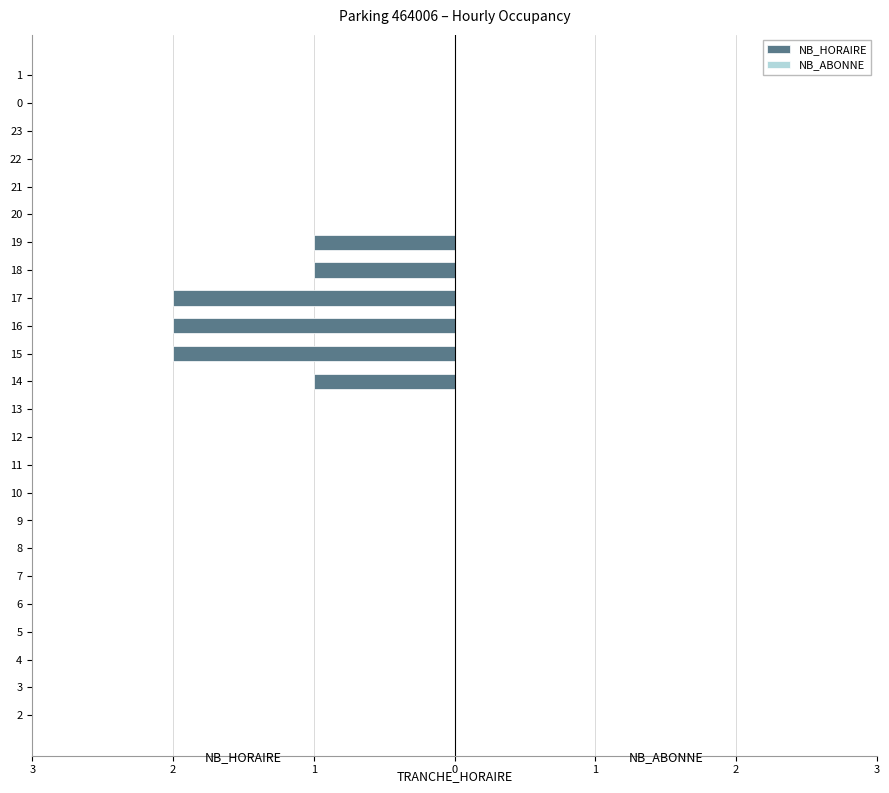

Are the bars horizontal?

Yes